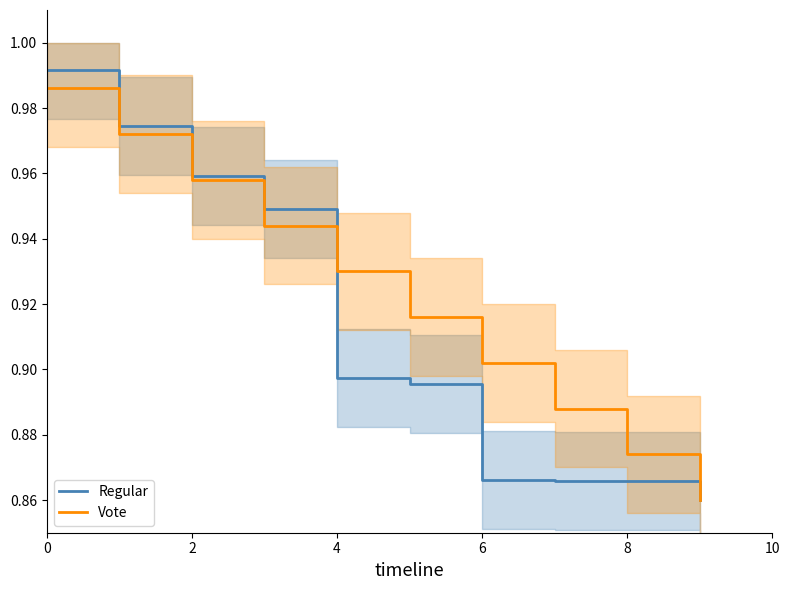

What are all the series names shown in the legend?

Regular, Vote